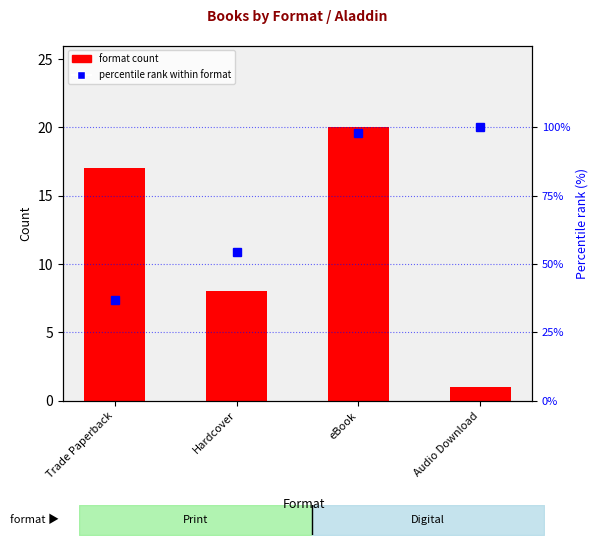

At Trade Paperback, list the series in order from largest to smallest.

percentile rank within format, format count